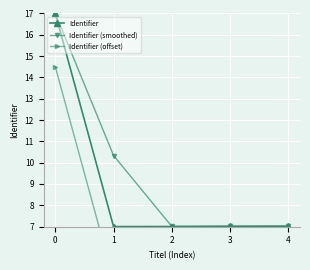

Is it true that Identifier (offset) equals 9.6 at 0?

False